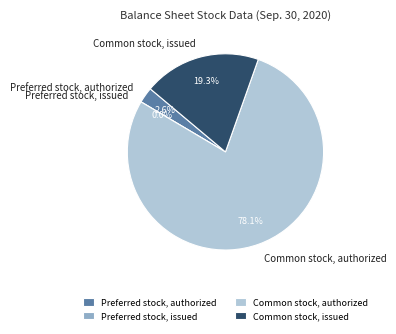

Does any single category account for the majority?

Yes